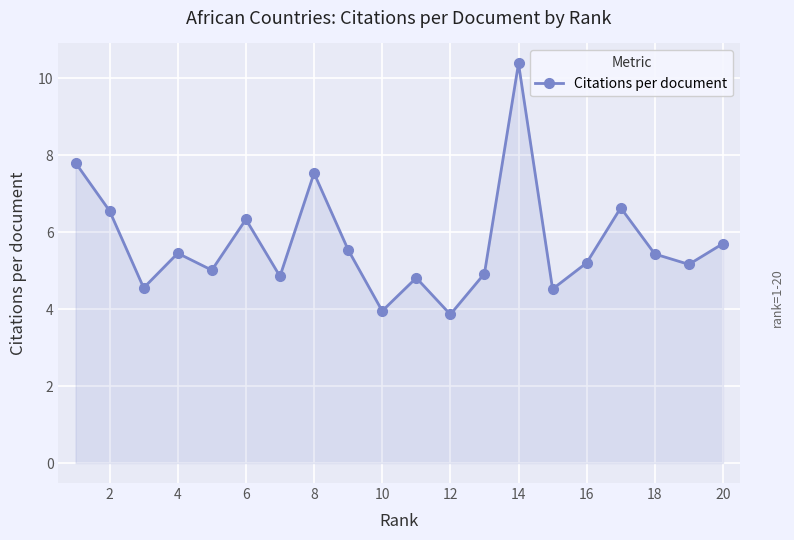

What is the minimum value shown in the chart?

3.9